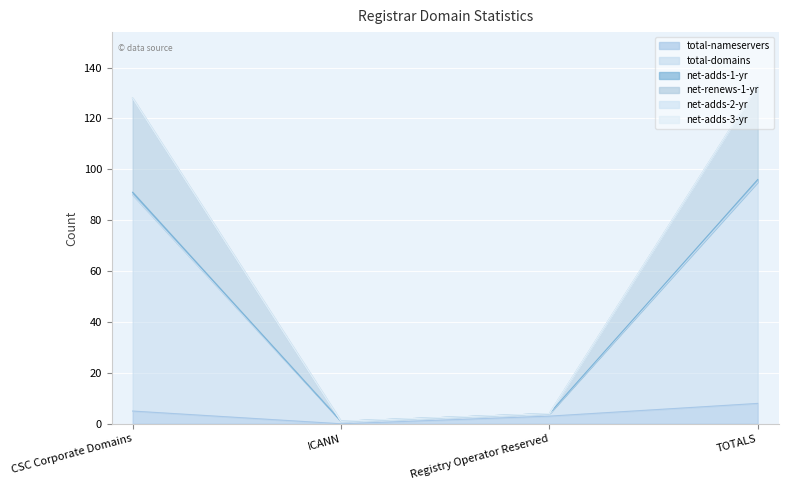

Which series has the widest spread of values?

total-domains